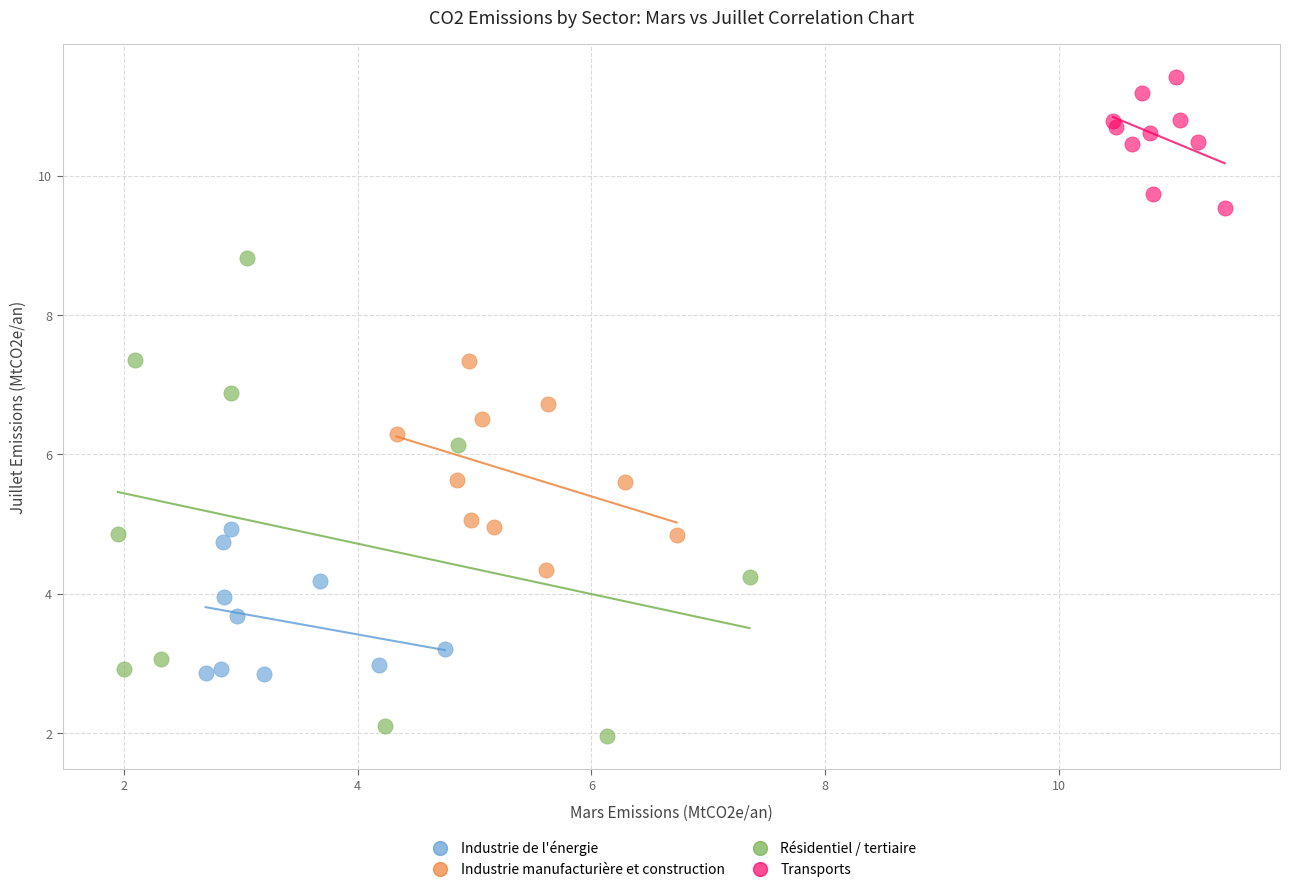

Which series has the widest spread of Y values?

Résidentiel / tertiaire